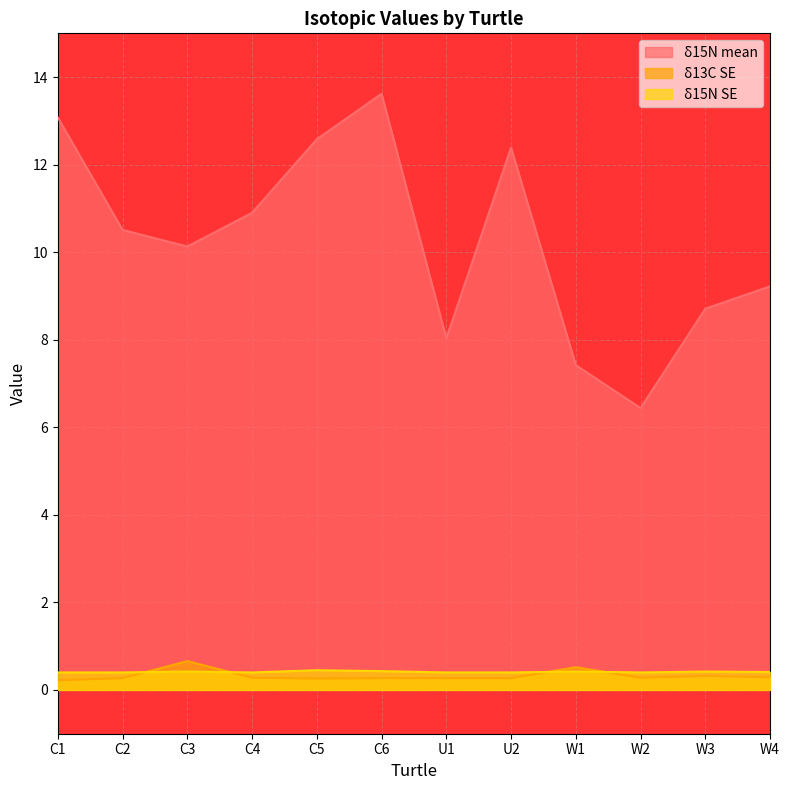

How many lines are shown in the chart?

3